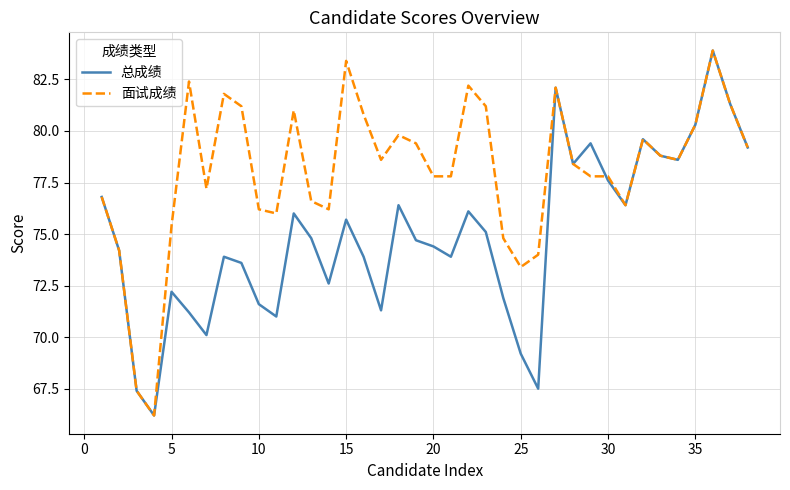

What is the difference between the maximum and minimum values in the 总成绩 series?

17.7